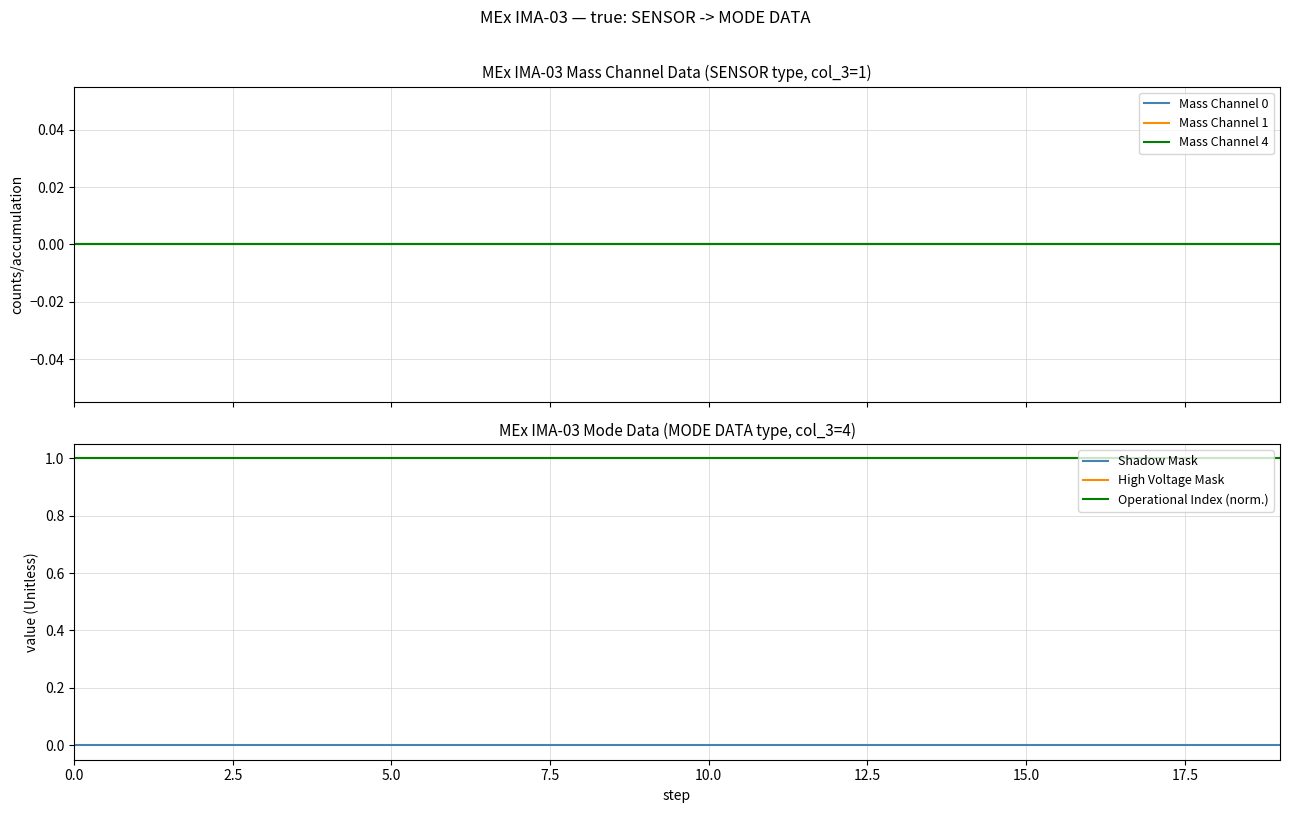

What position from the right is 14?

6